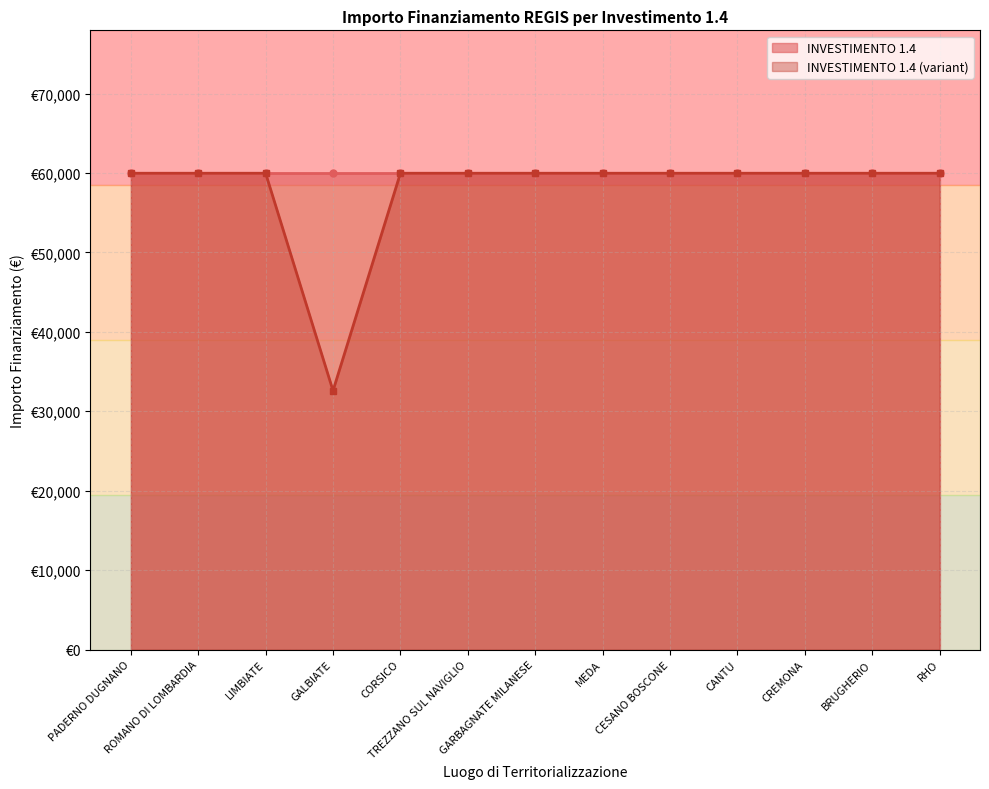

Does the chart have visible grid lines?

Yes